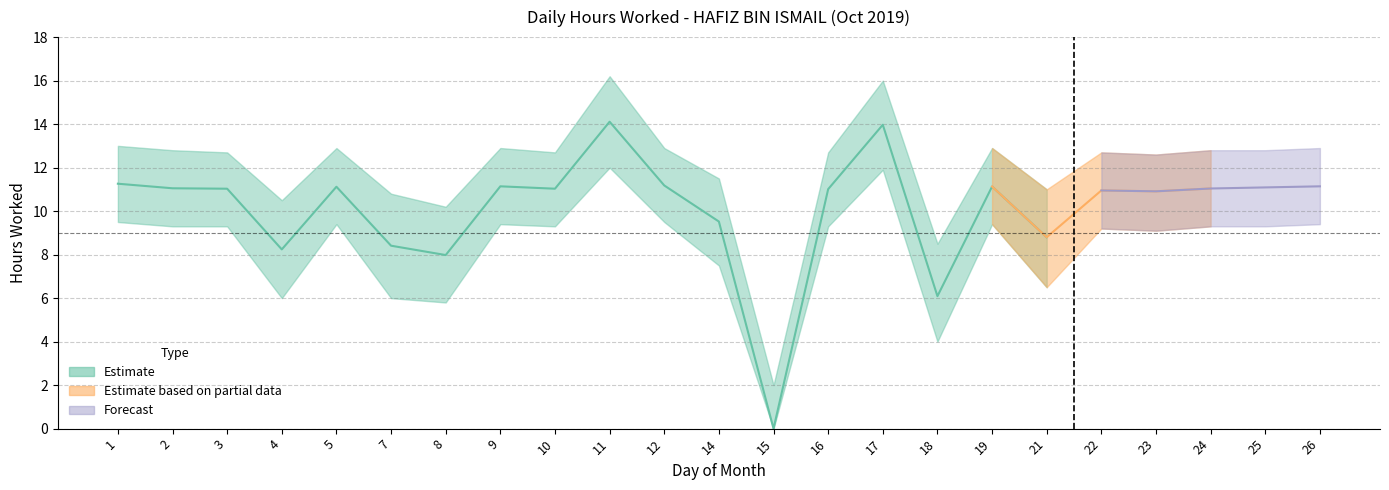

Is the value of Hours Upper at 19 greater than the value of Hours Worked at 1?

Yes